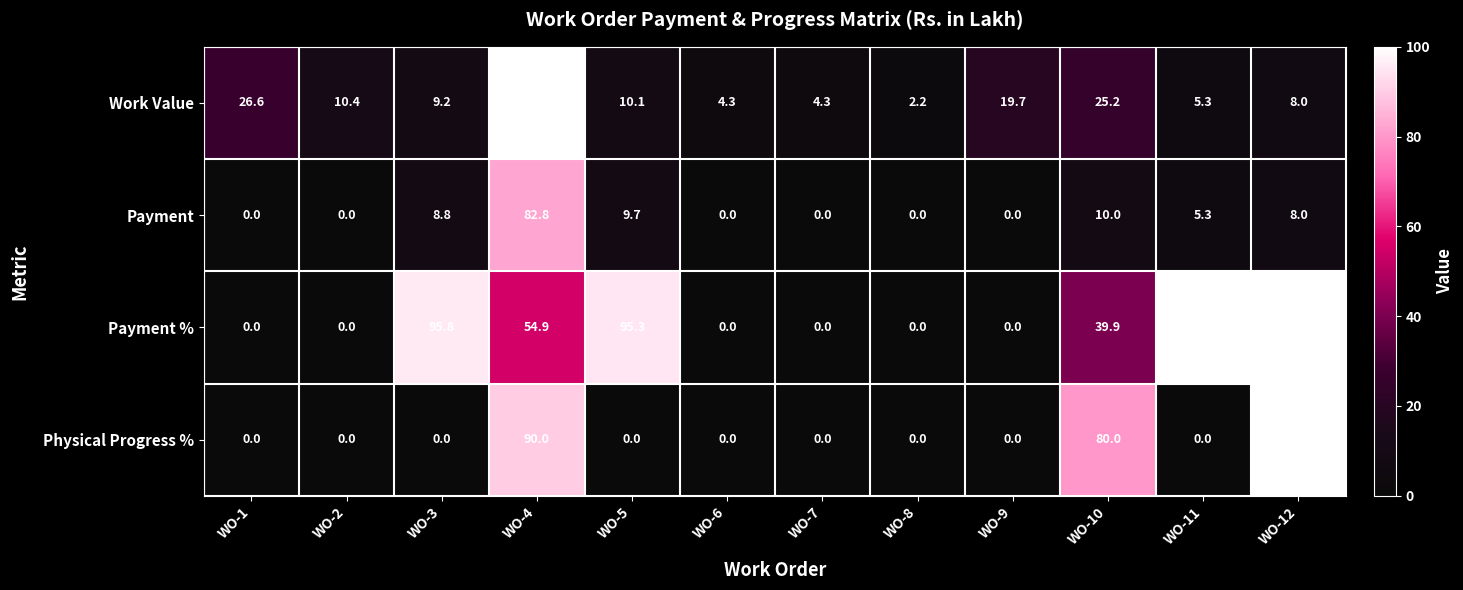

What is the difference between the highest and lowest values at WO-6?

4.3